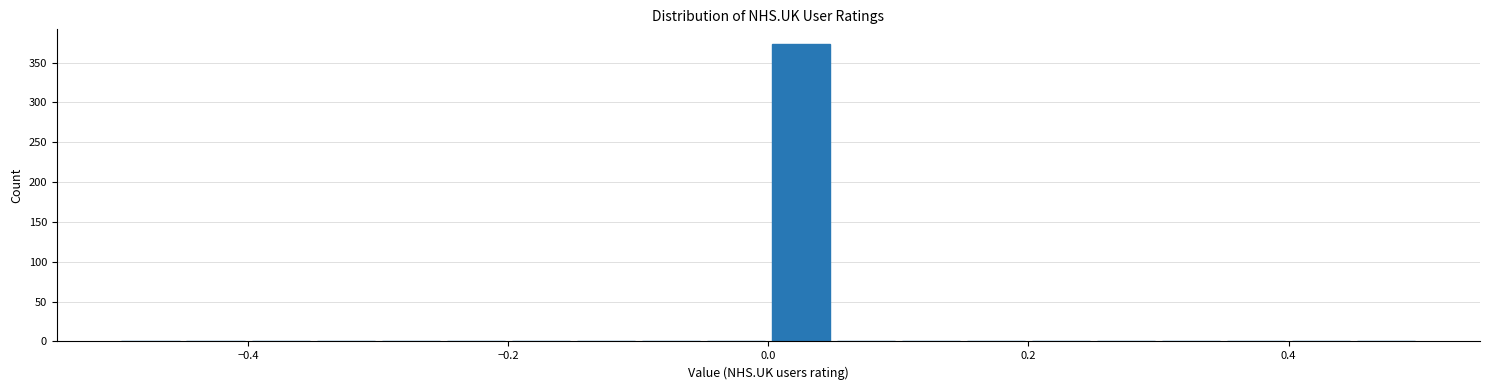

Read against the x-axis, roughly where is the centre of the tallest bar?

0.02